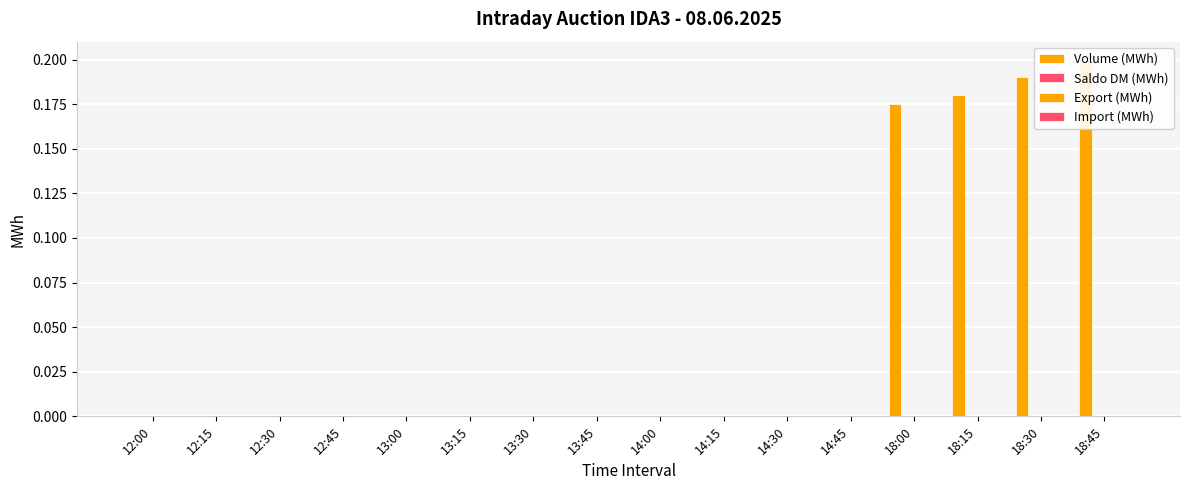

Is the value of Export (MWh) at 13:15 greater than the value of Import (MWh) at 12:15?

No